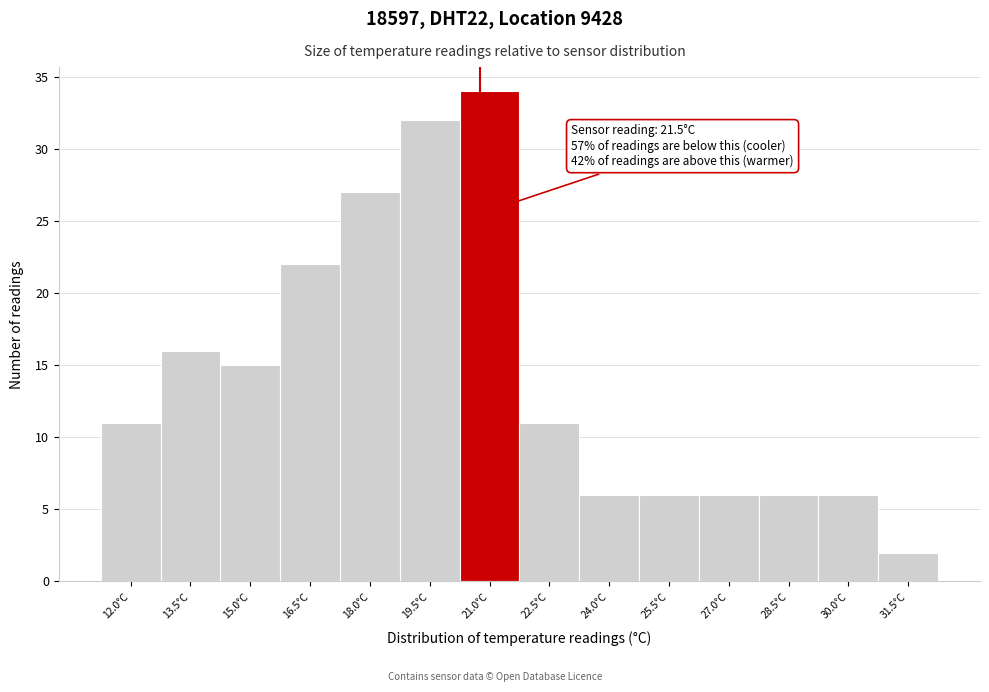

Reading left to right, list all the values displayed in this chart.

11	16	15	22	27	32	34	11	6	6	6	6	6	2